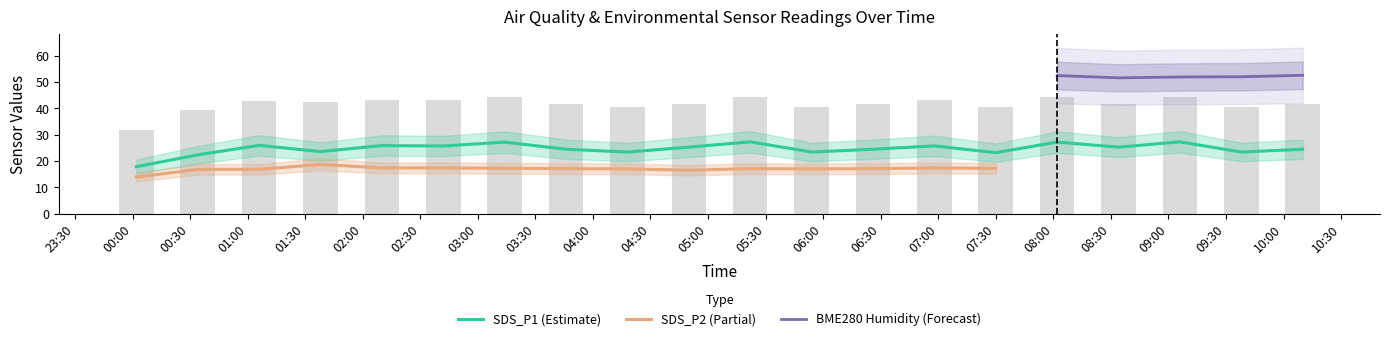

What position from the right is 18?

2